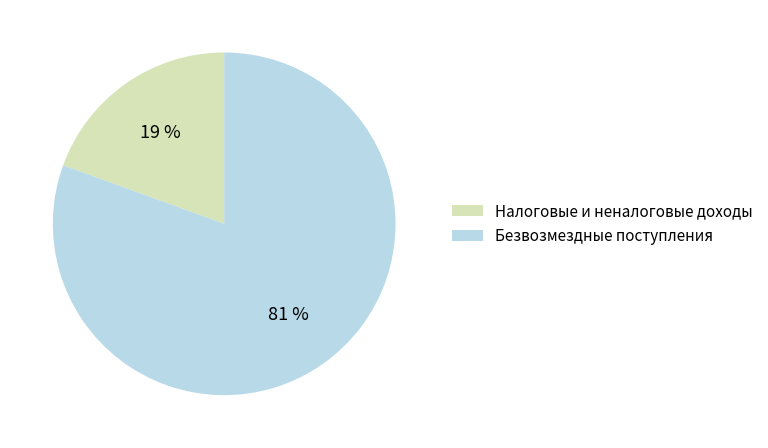

Which has a higher value, Налоговые и неналоговые доходы or Безвозмездные поступления?

Безвозмездные поступления